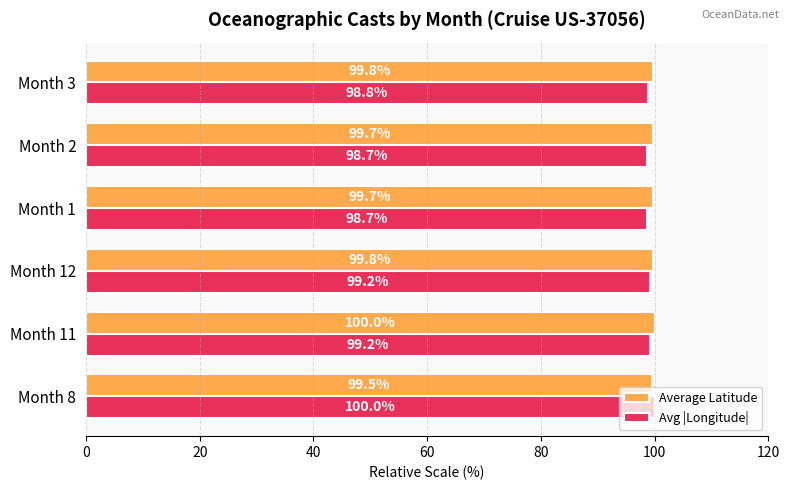

What are all the series names shown in the legend?

Average Latitude, Avg |Longitude|